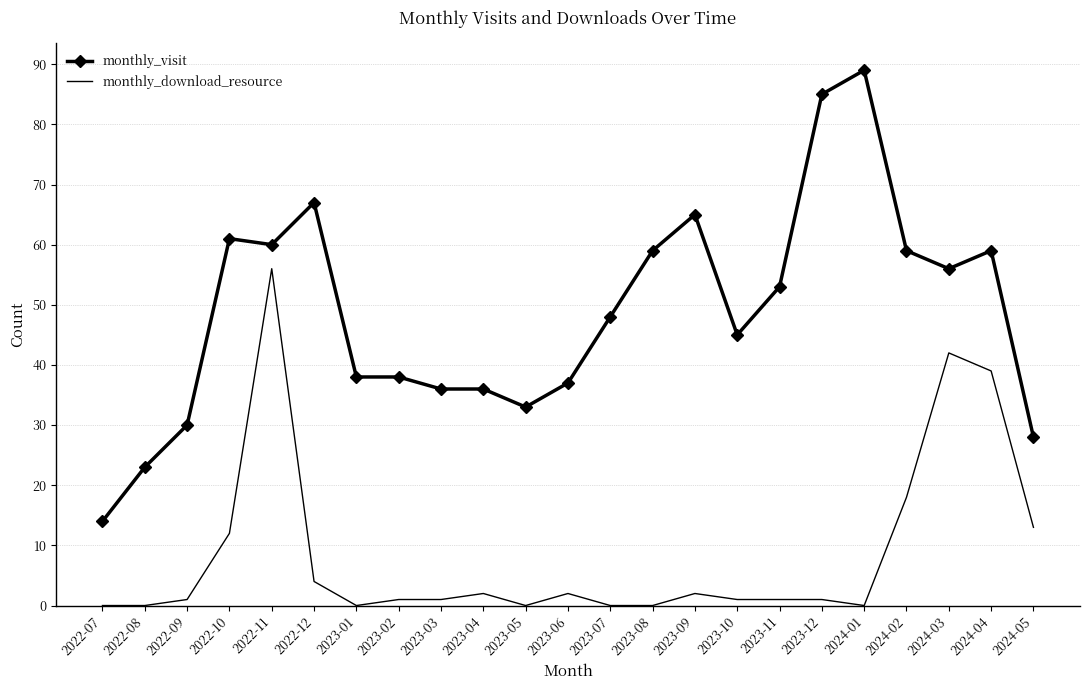

Which series has the largest range (max minus min)?

monthly_visit